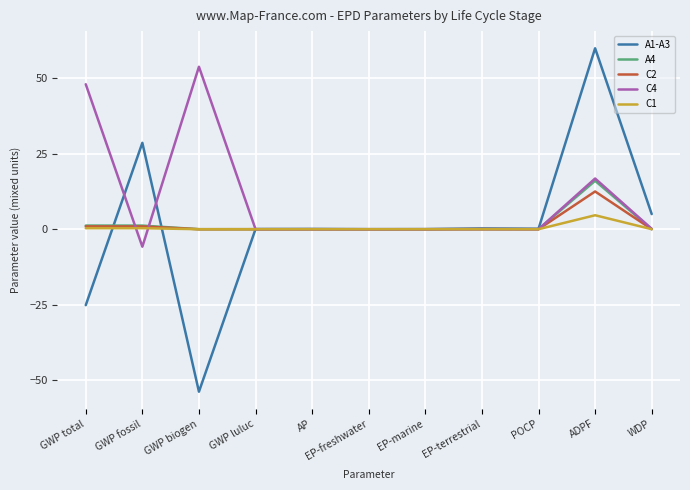

Which series has the widest spread of values?

A1-A3